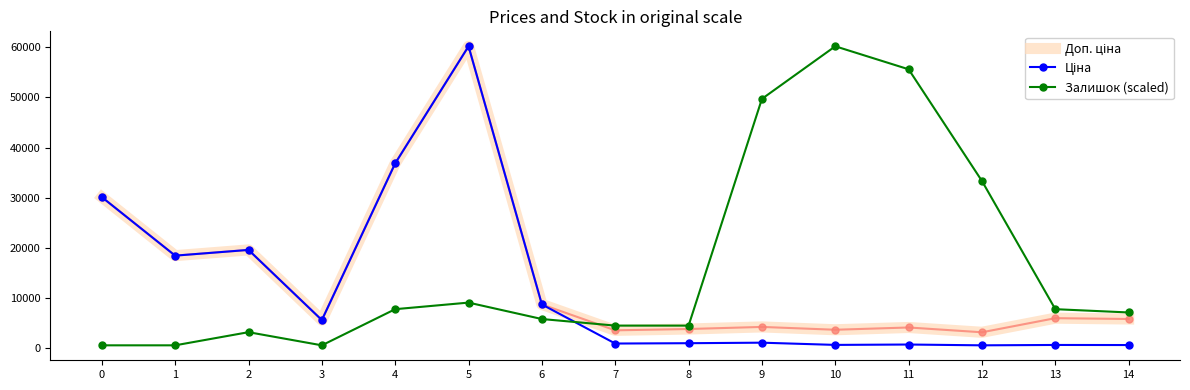

Between 2 and 11, which series saw the biggest shift?

Залишок (scaled)